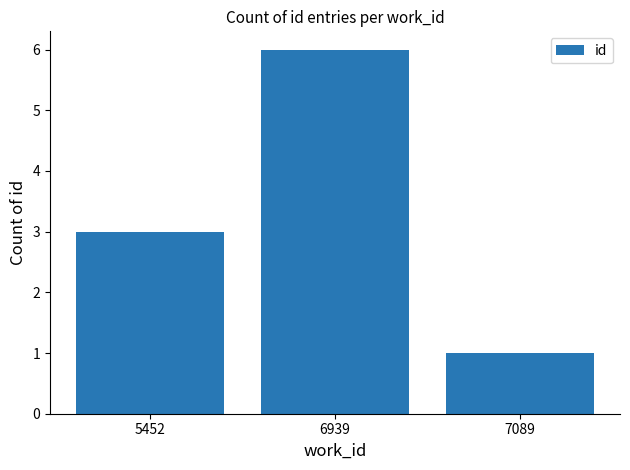

What is the value of the 1st bar from the left?

3